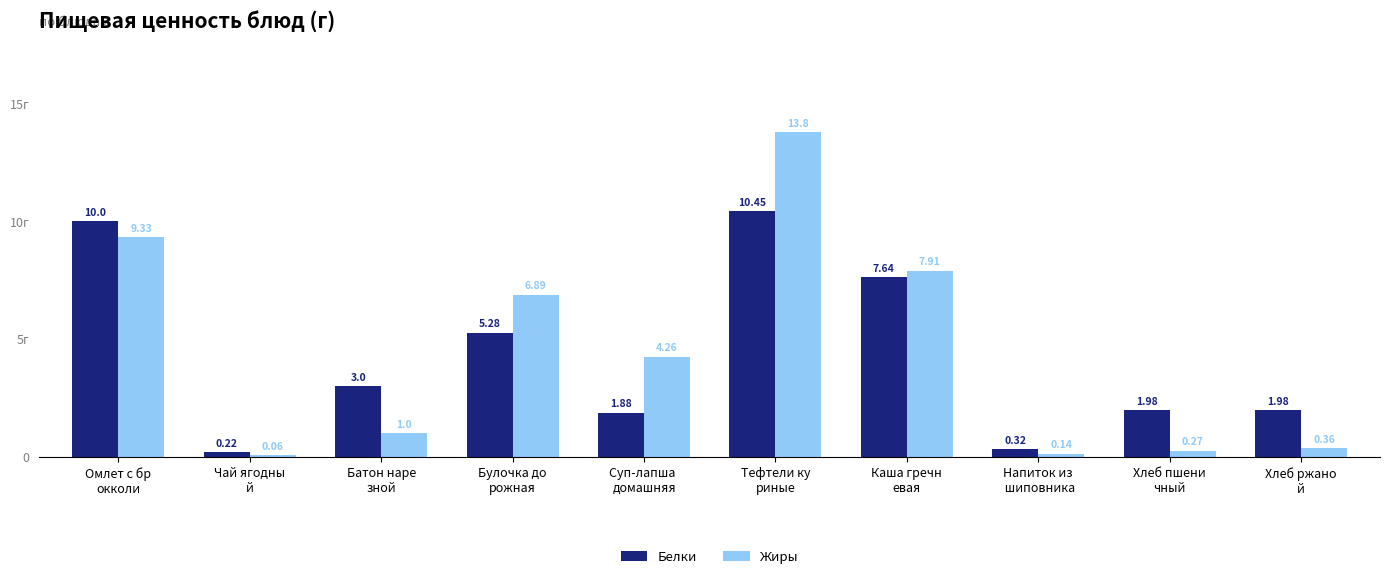

What are all the series names shown in the legend?

Белки, Жиры